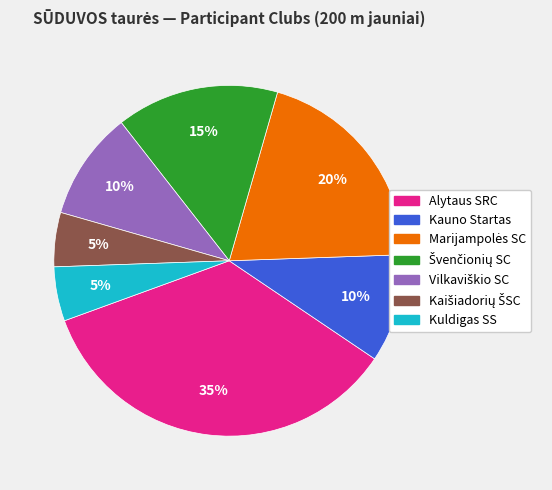

To the nearest percent, what is the average slice percentage?

14%